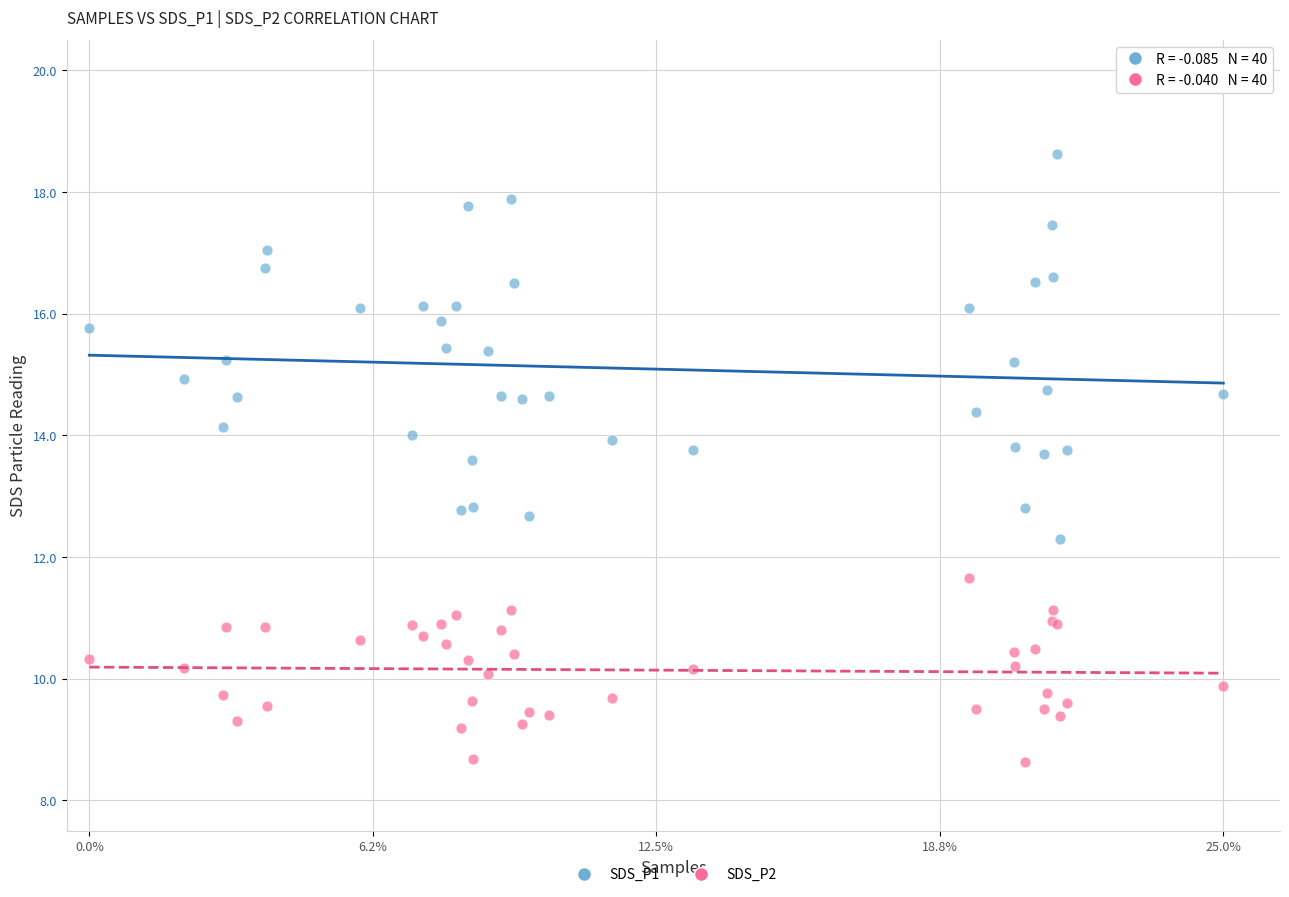

Which series has the widest spread of Y values?

SDS_P1